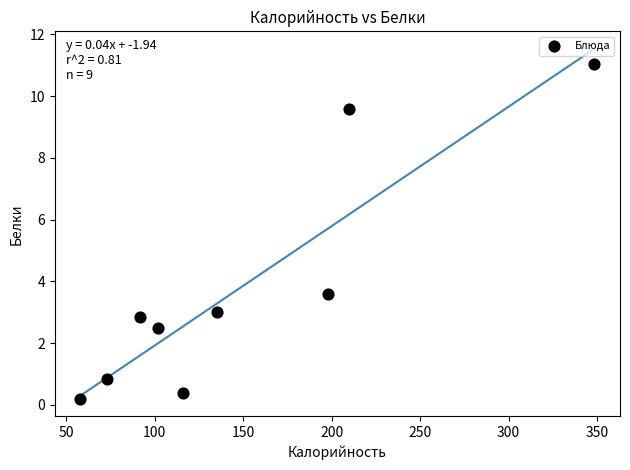

What Y value in the scatter plot is closest to 5?

3.6